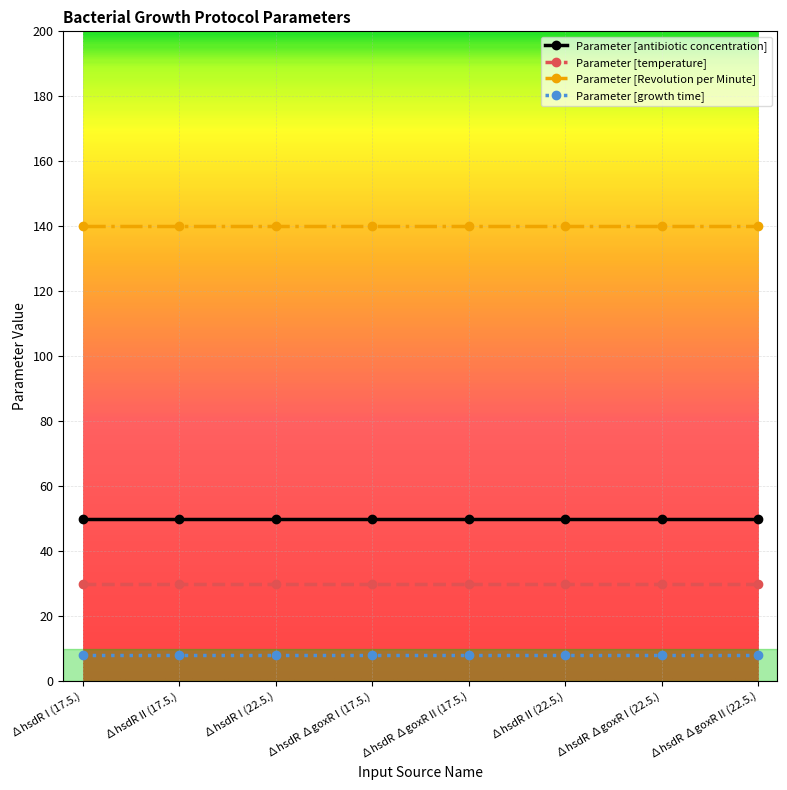

What is the difference between the highest and lowest values at ∆hsdR I (17.5.)?

132